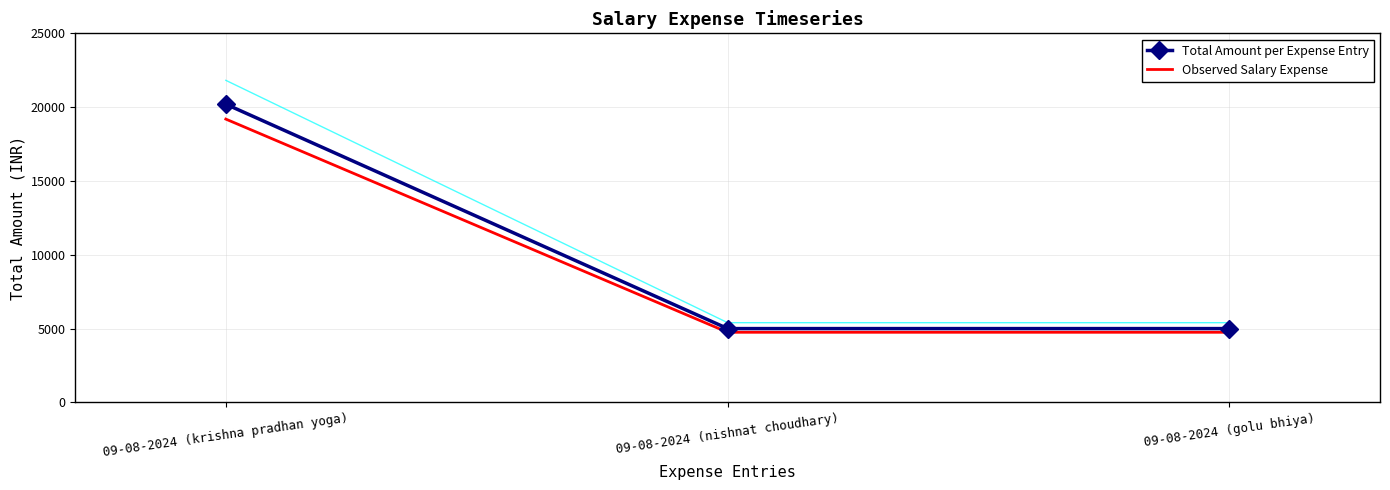

Which has a higher value, 09-08-2024 (golu bhiya) or 09-08-2024 (nishnat choudhary)?

09-08-2024 (golu bhiya)